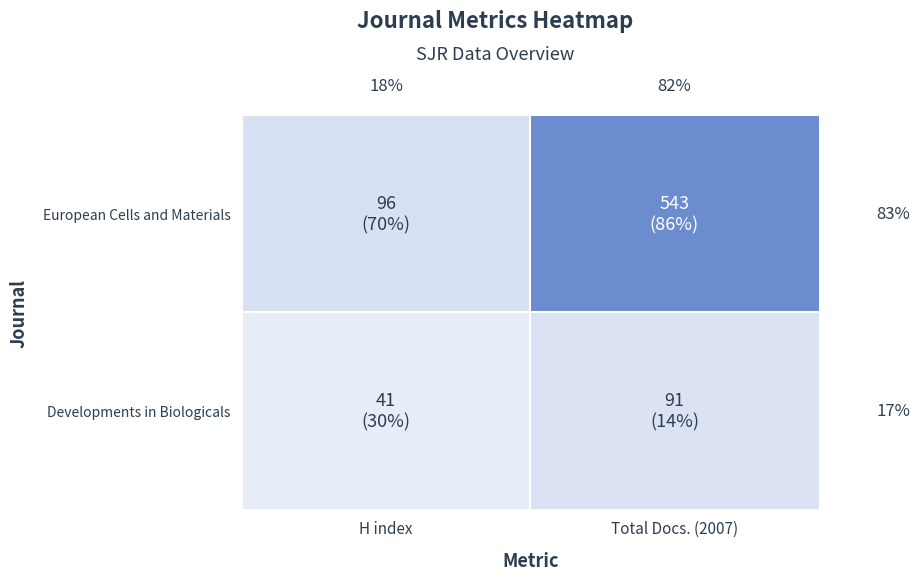

Which series has the largest total across all categories?

European Cells and Materials